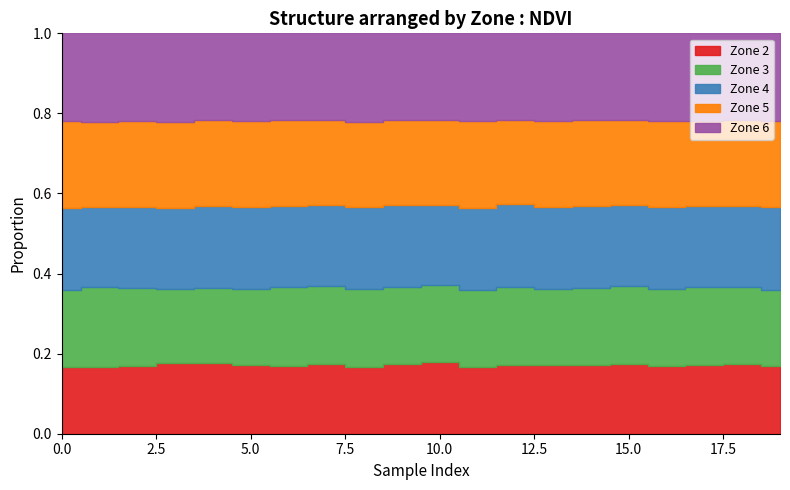

What is the value of the zone_5 point at the 6th from the left?

0.5